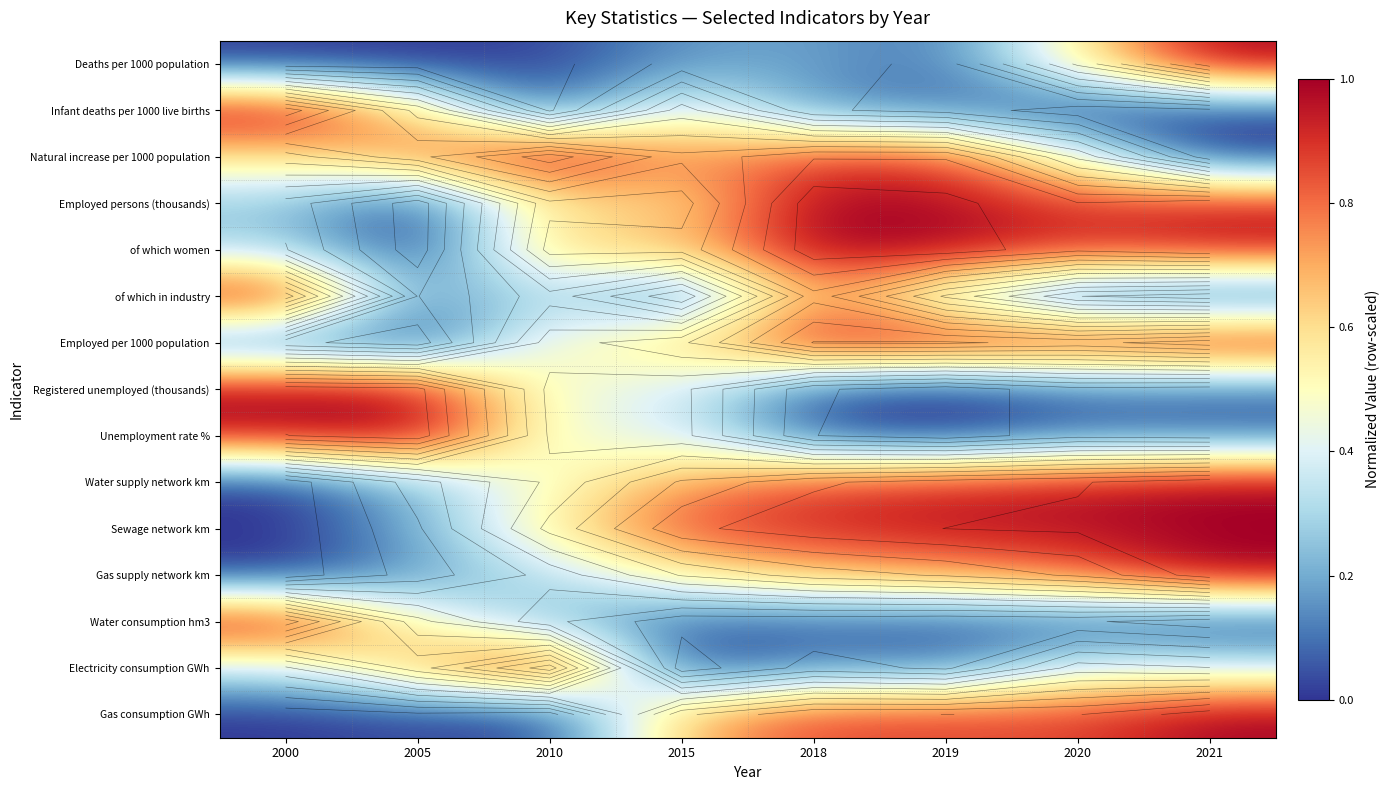

Between 2015 and 2010, which is larger?

2015